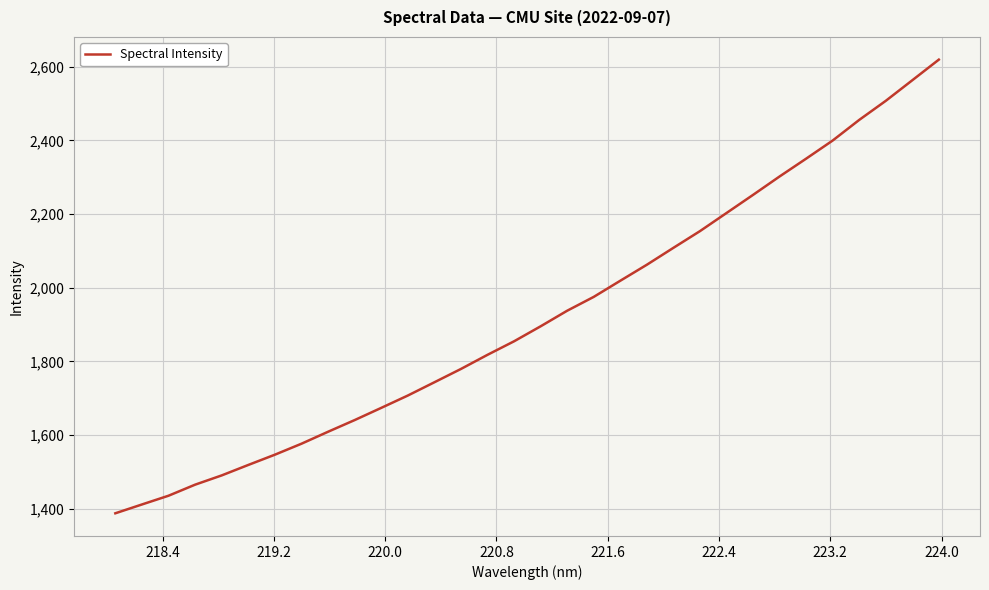

What is the minimum value shown in the chart?

1387.6